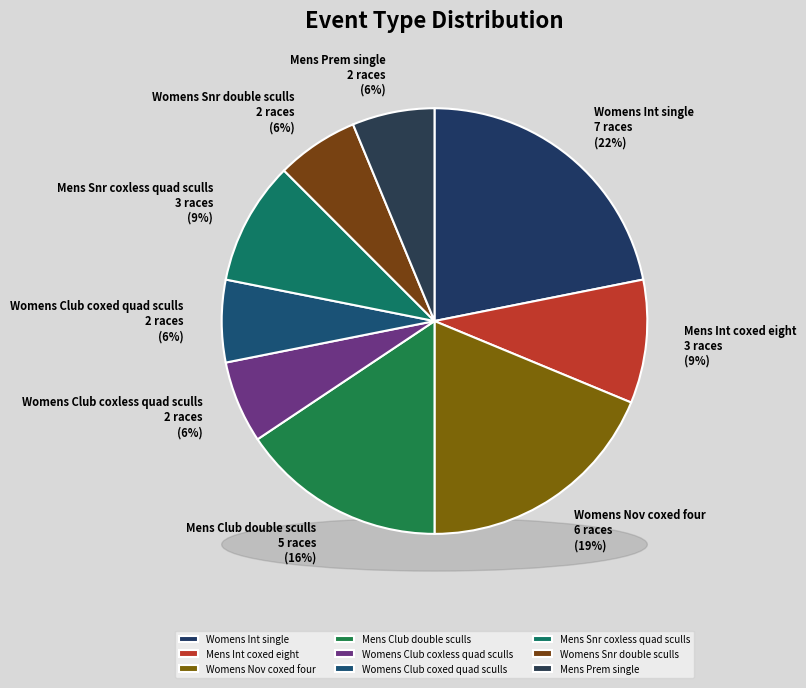

Does Mens Prem single represent more than half of the total?

No